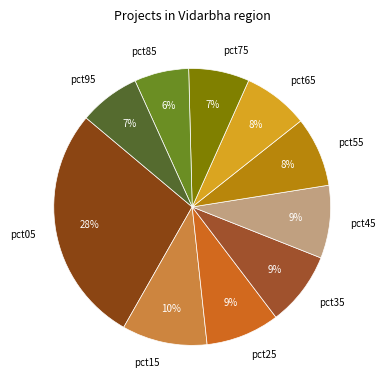

Combined, do pct45 and pct25 account for over 50%?

No